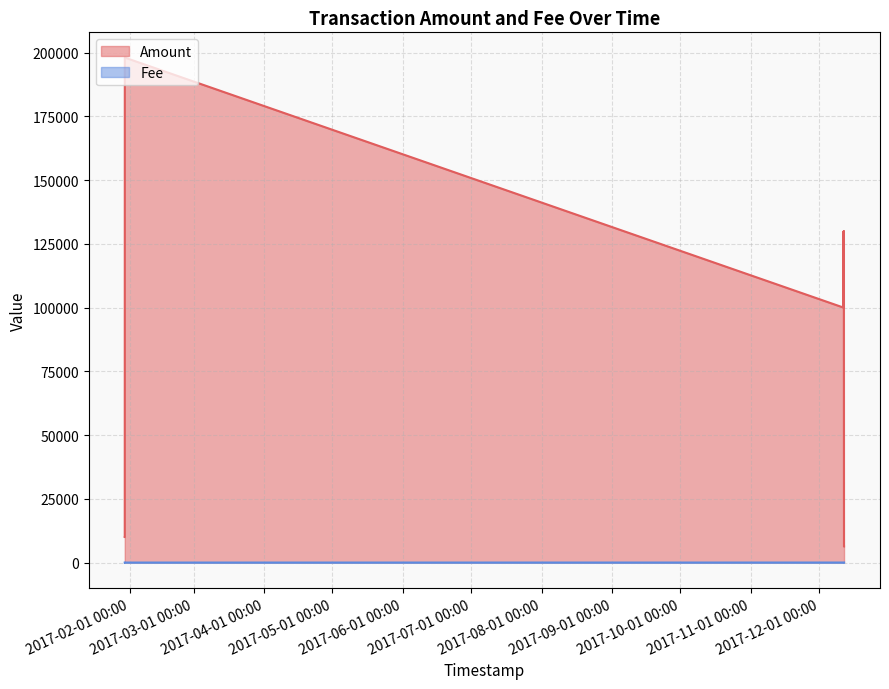

Which category has the lowest value in the Fee series?

2017-12-11 23:21:32